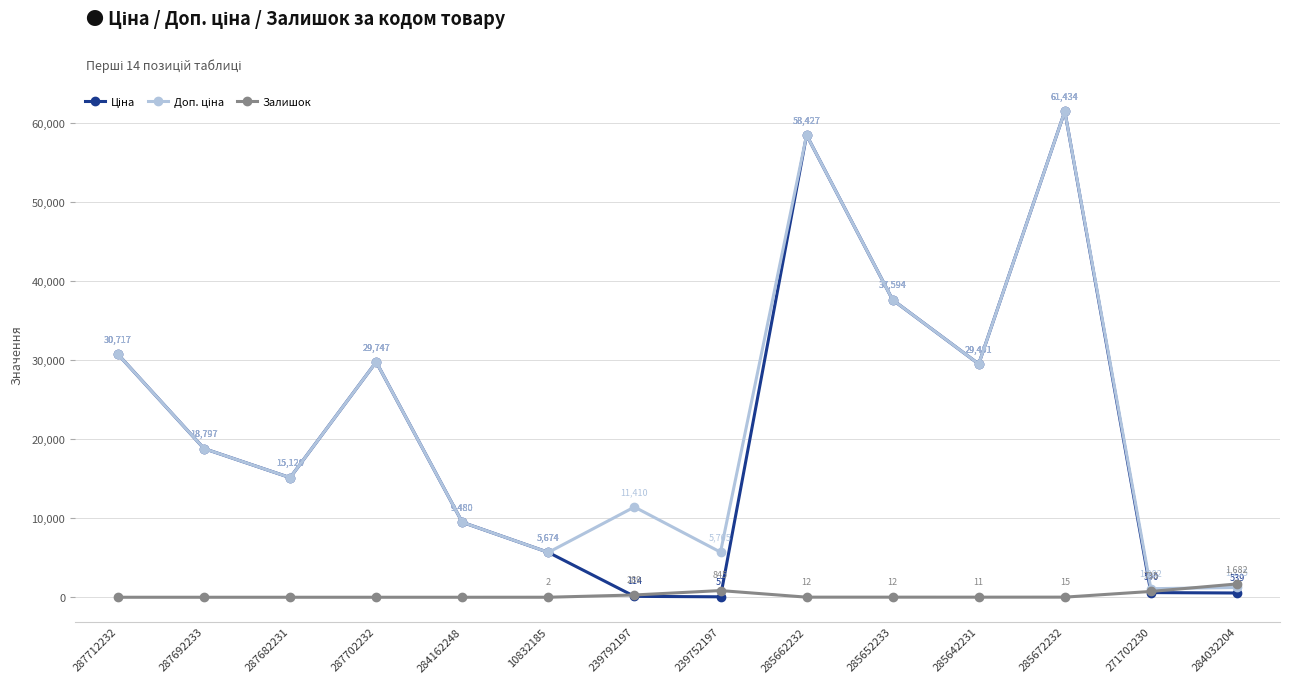

What is the label of the 14th point from the right?

287712232